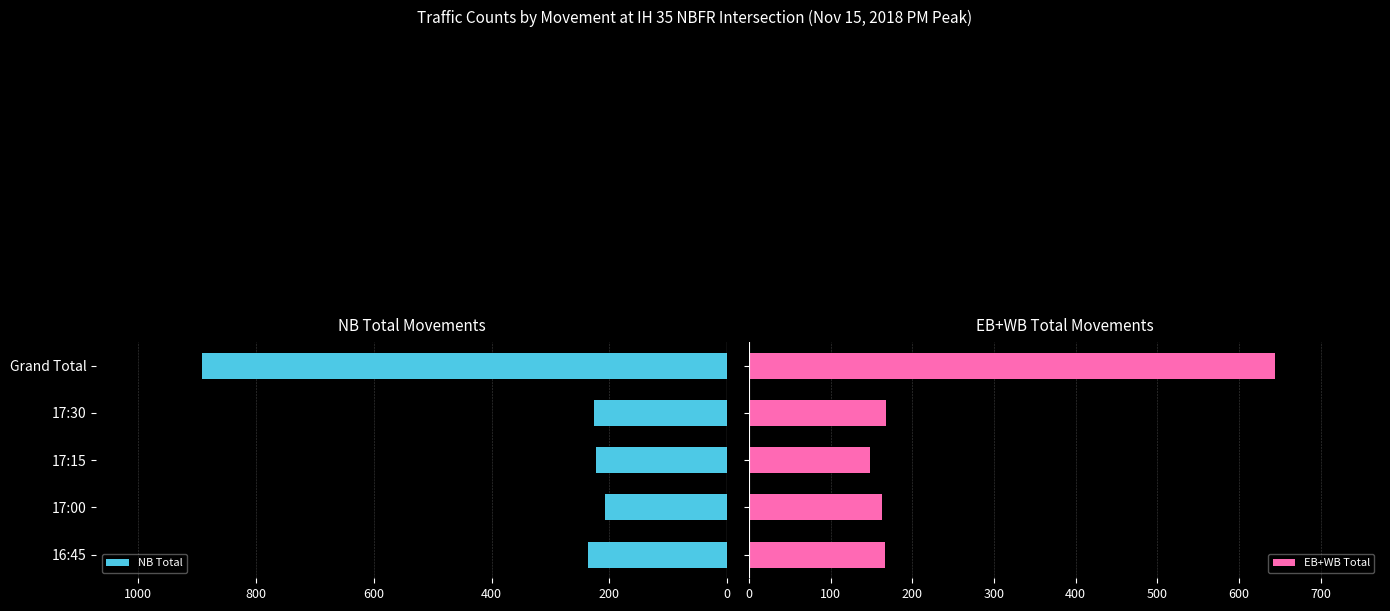

What is the minimum value for EB+WB Total?

148